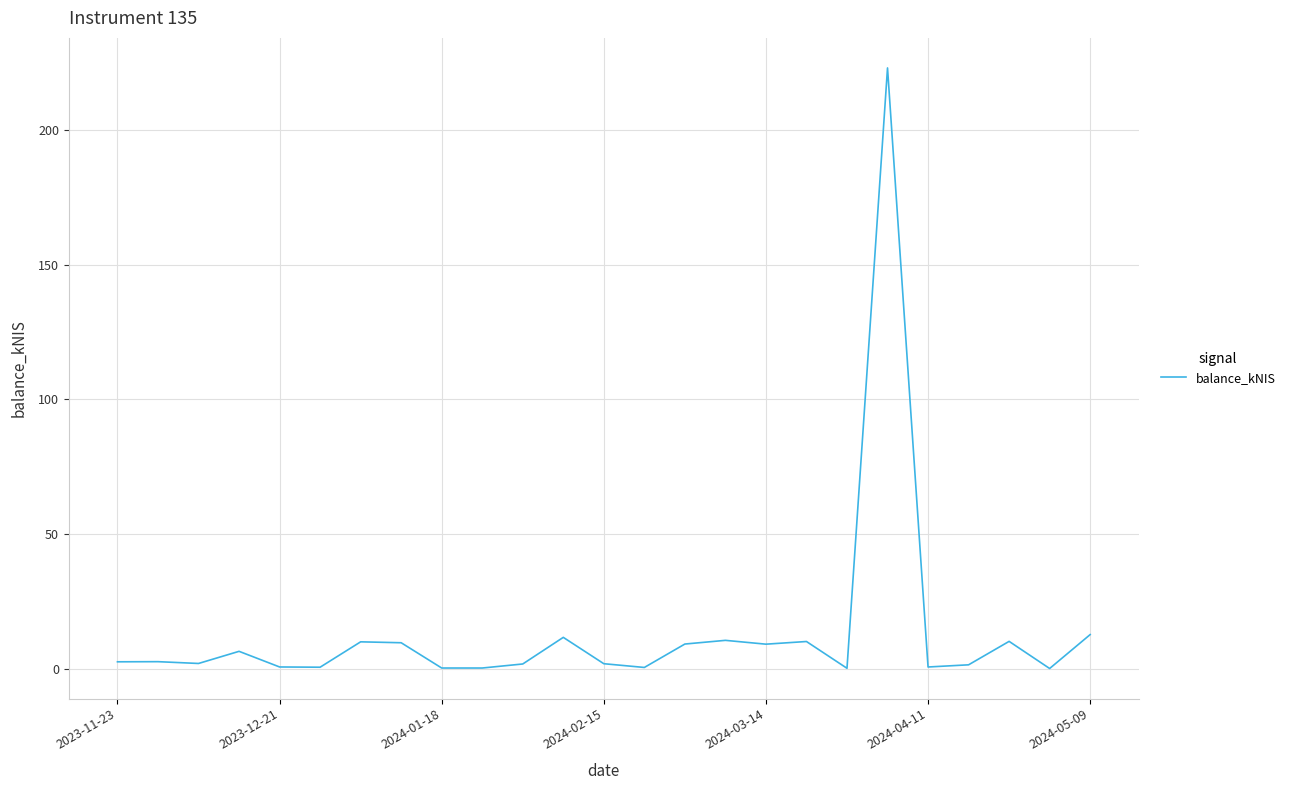

Does the chart have visible grid lines?

Yes